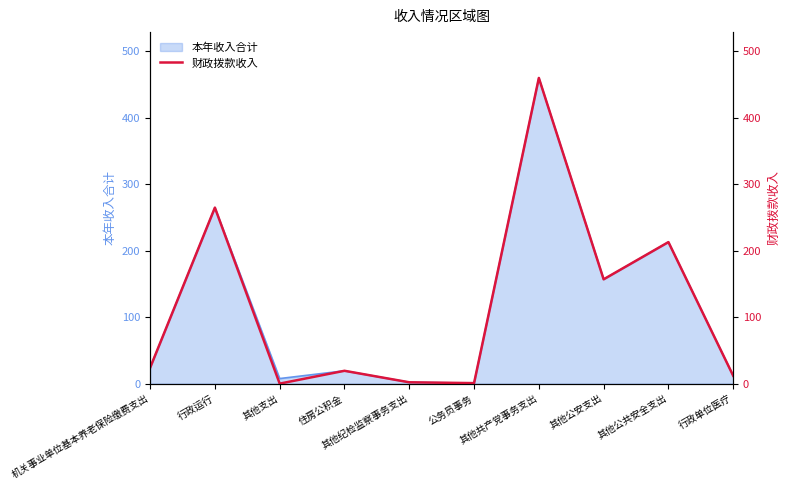

Reading left to right, extract all data points from this chart.

机关事业单位基本养老保险缴费支出=23.8	行政运行=264.9	其他支出=0.0	住房公积金=19.3	其他纪检监察事务支出=2.0	公务员事务=0.8	其他共产党事务支出=460.1	其他公安支出=157.0	其他公共安全支出=213.0	行政单位医疗=11.8